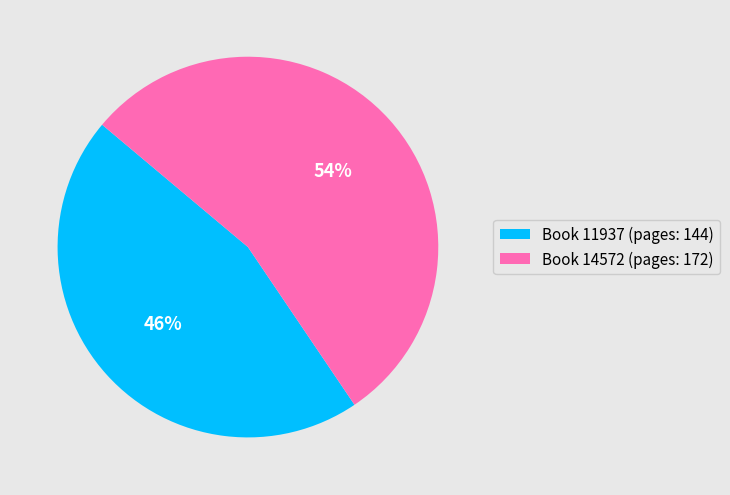

Which slice is the largest?

Book 14572 (pages: 172)